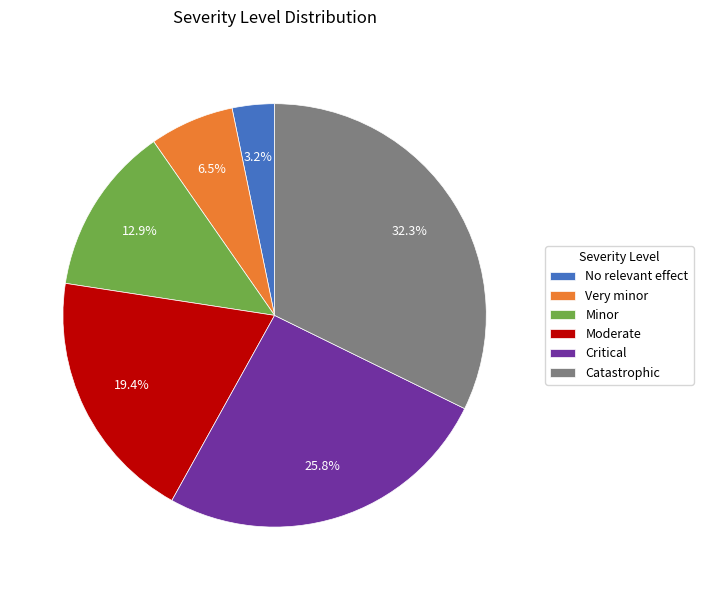

What percentage is NOT represented by Moderate?

80.6%